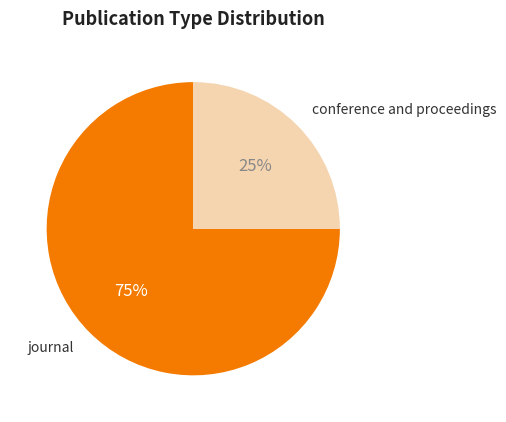

To the nearest percent, what is the difference between the largest and smallest slice percentages?

50%